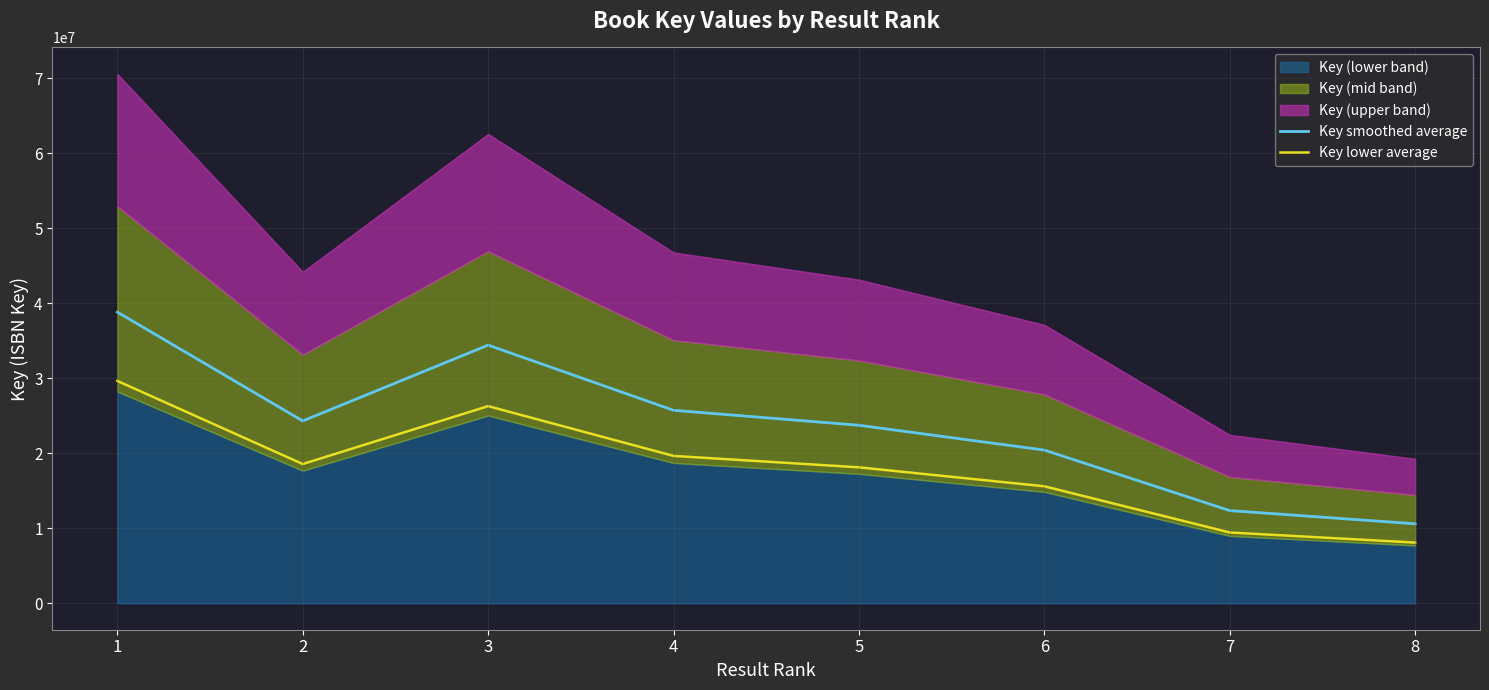

Is the value of Key lower average at 3 greater than the value of Key smoothed average at 2?

Yes